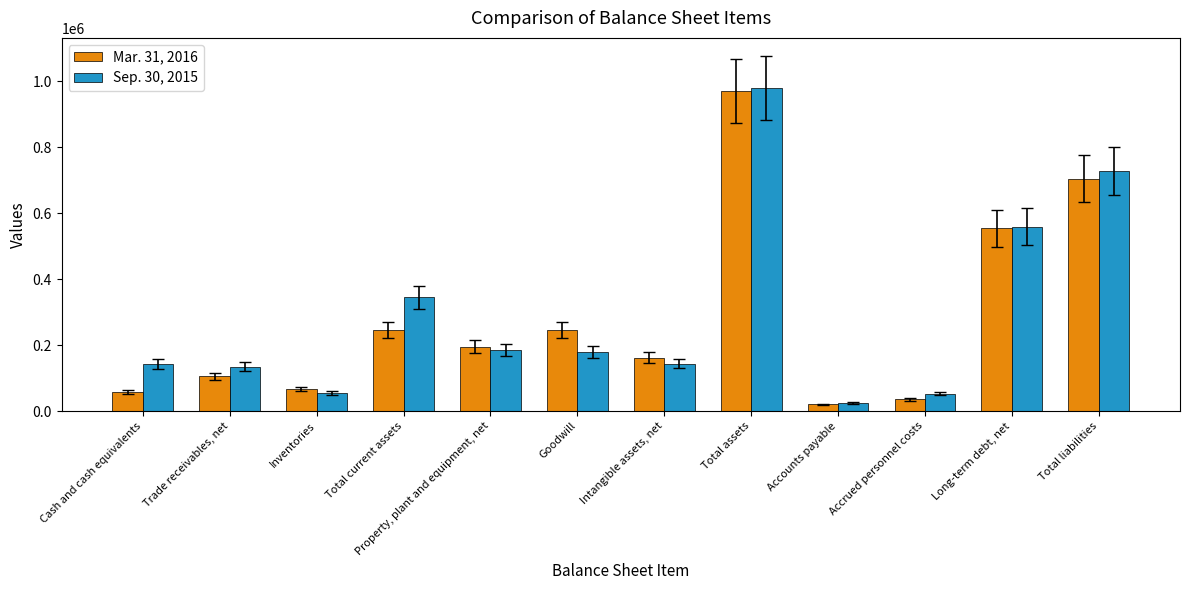

True or false: Mar. 31, 2016 has a value of 1195846 at Total liabilities.

False